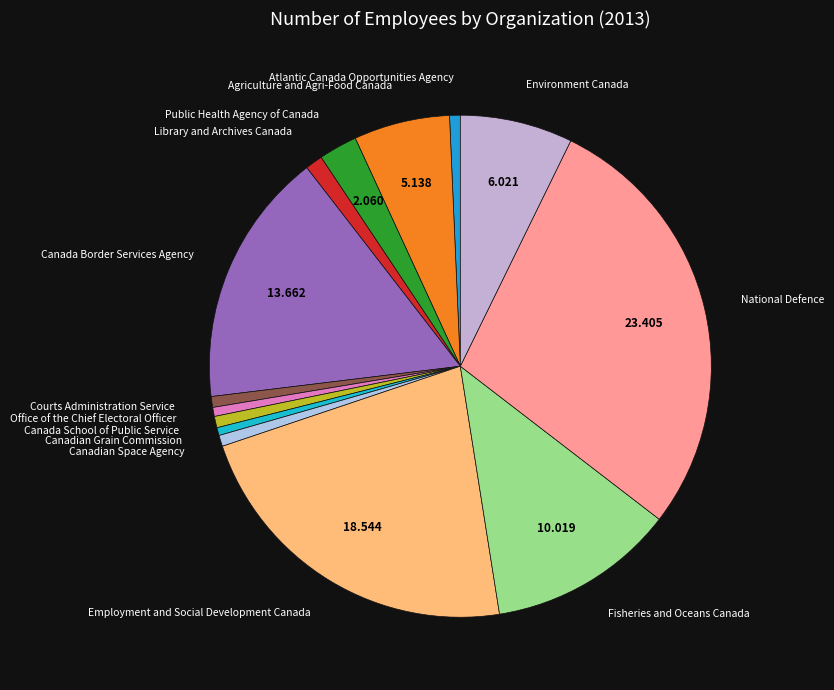

Between Canadian Grain Commission and Employment and Social Development Canada, which is larger?

Employment and Social Development Canada